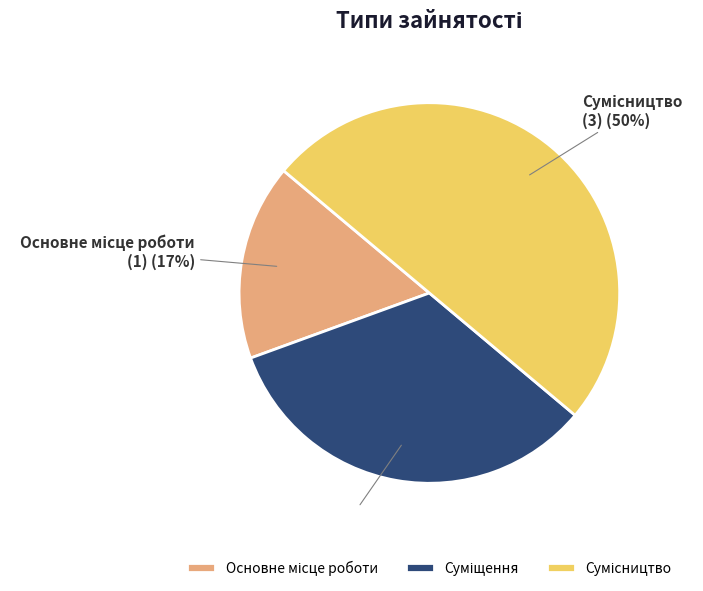

To the nearest percent, what is the difference between the largest and smallest slice percentages?

33%